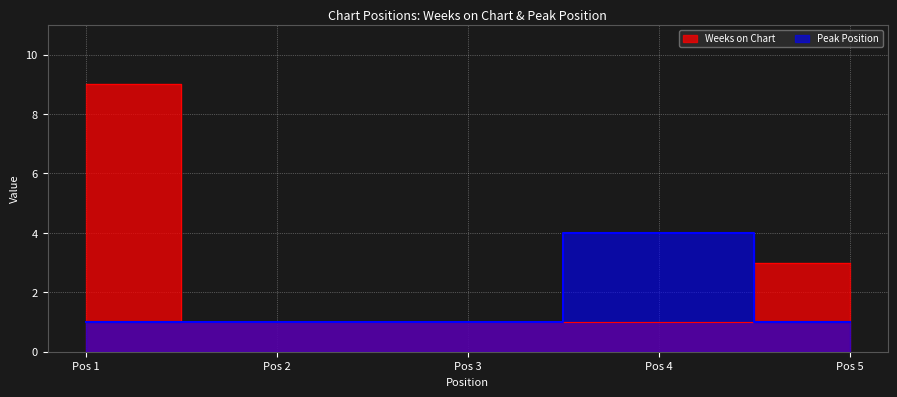

Is it true that Weeks on Chart equals 1 at Pos 3?

True